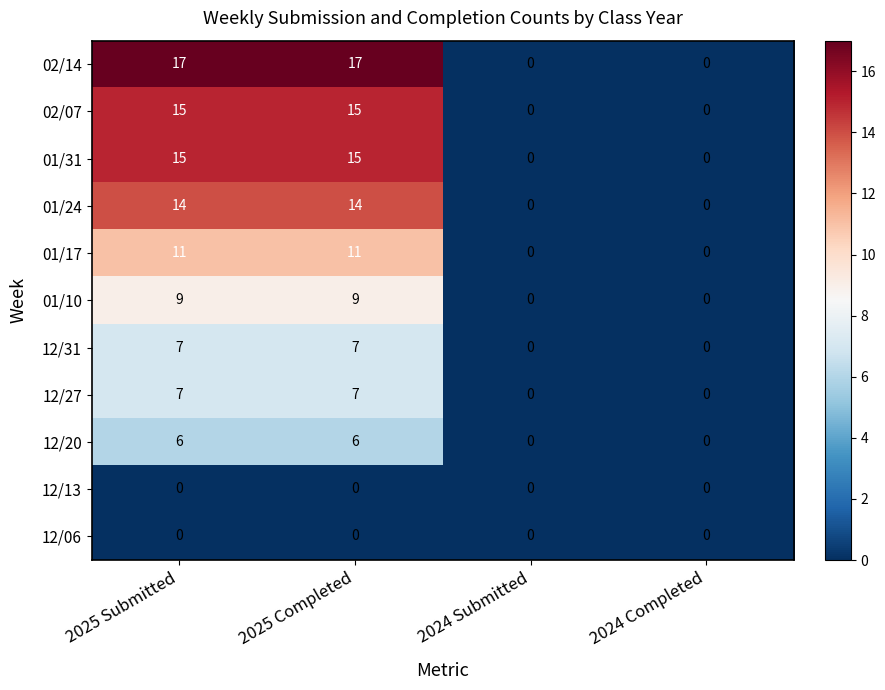

The value of 01/24 at 2025 Completed is 8. True or false?

False